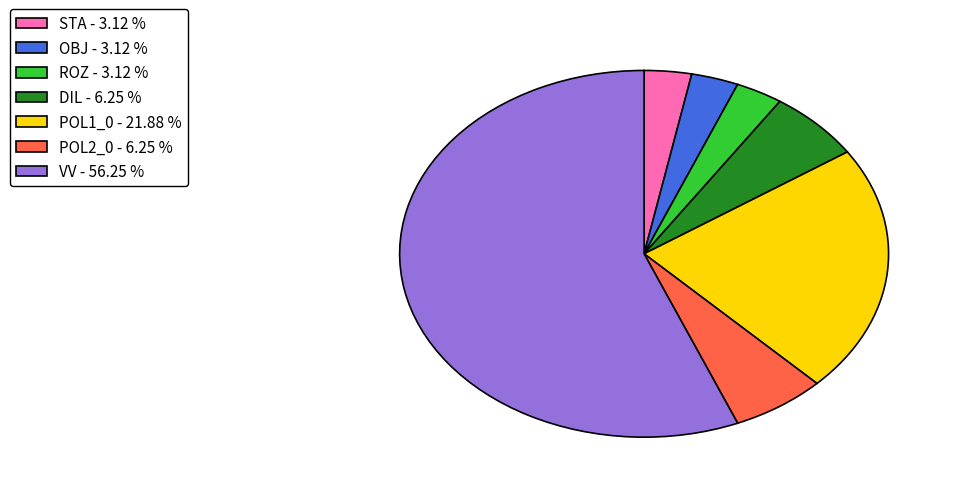

Is there any slice that represents more than half of the pie?

Yes